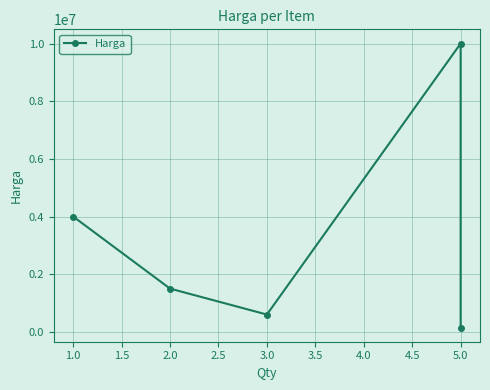

What is the smallest value displayed?

150000